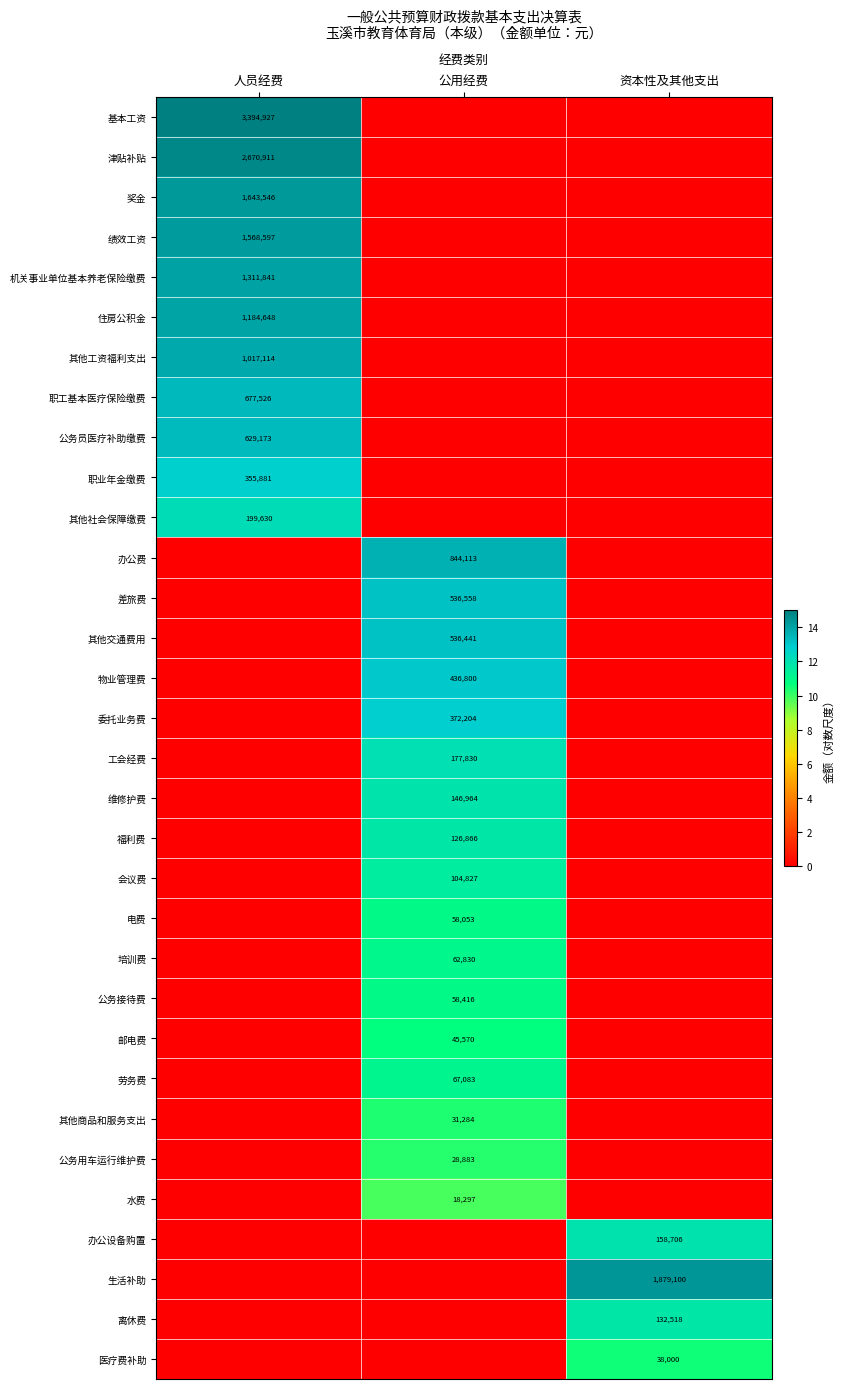

The value of 会议费 at 公用经费 is 67849. True or false?

False